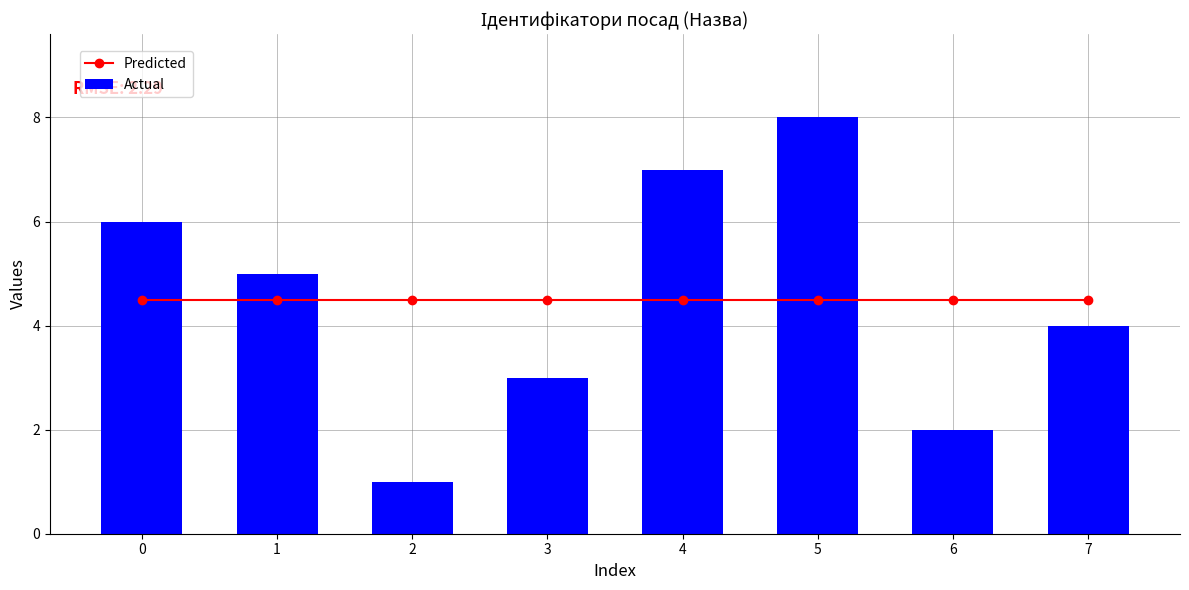

The Actual series shows 6 at 0. True or false?

True